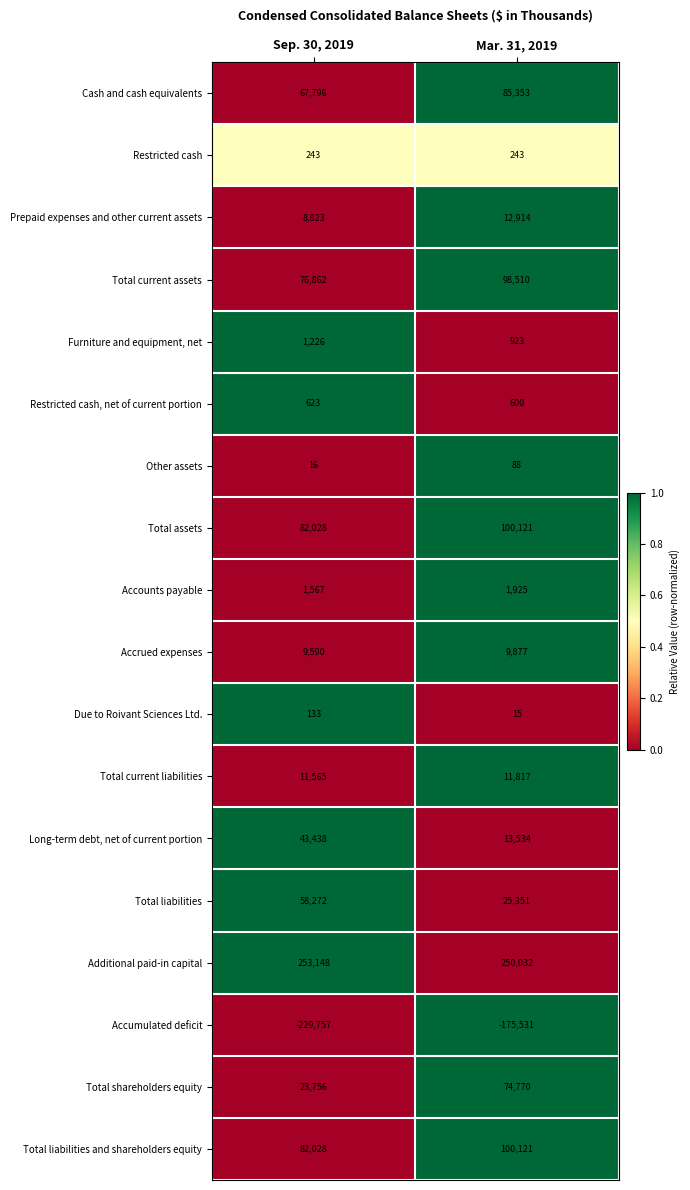

What is the total value across all series at Mar. 31, 2019?

610663